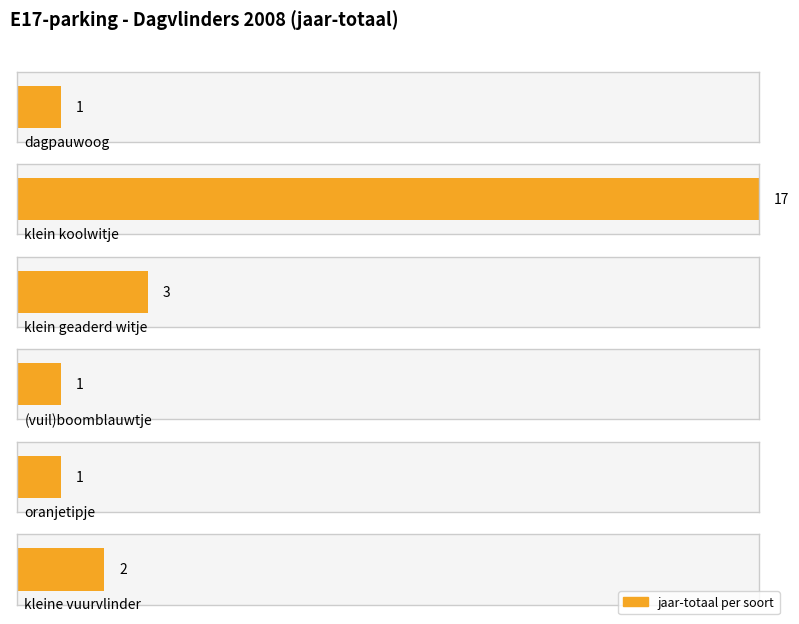

List the labels in order of value, smallest first.

dagpauwoog, (vuil)boomblauwtje, oranjetipje, kleine vuurvlinder, klein geaderd witje, klein koolwitje